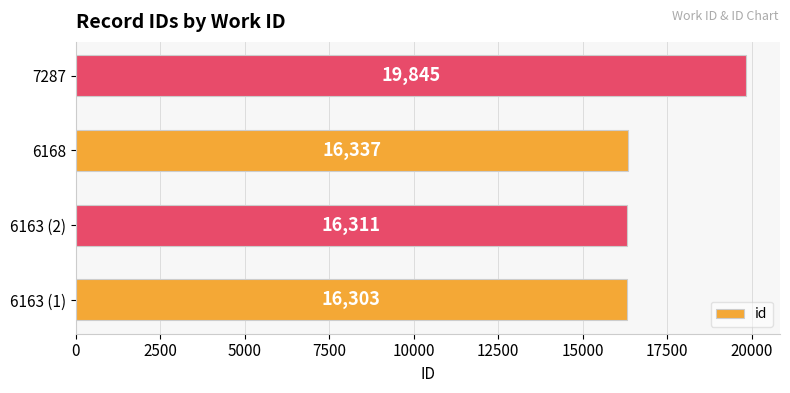

What is the average value?

17199